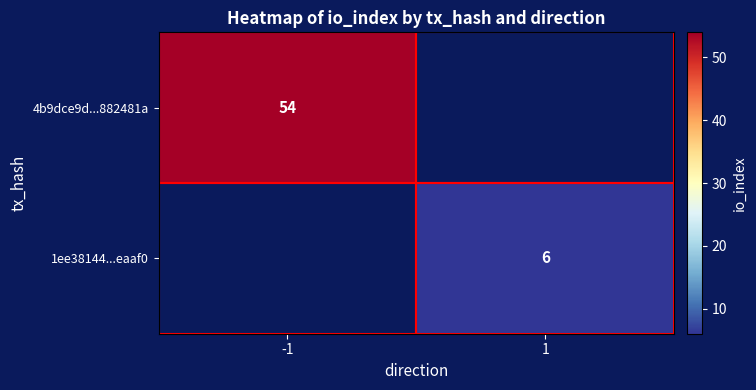

What is the lowest value of the 4b9dce9d...882481a series?

54.0